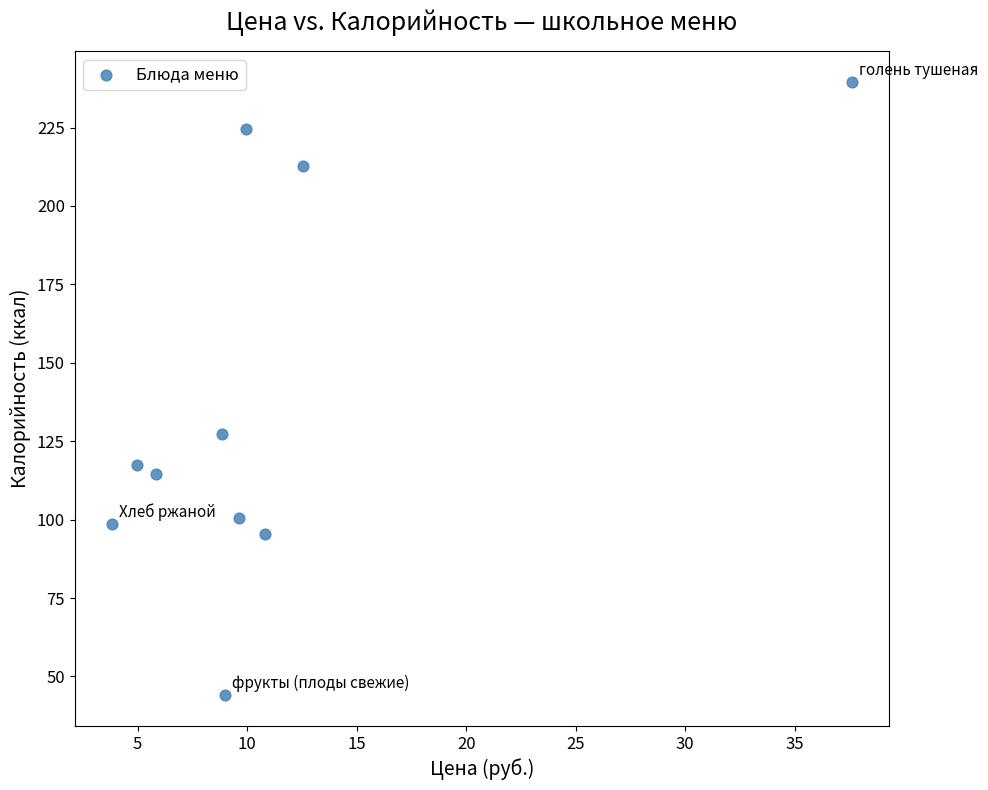

What Y value in the scatter plot is closest to 141?

127.4